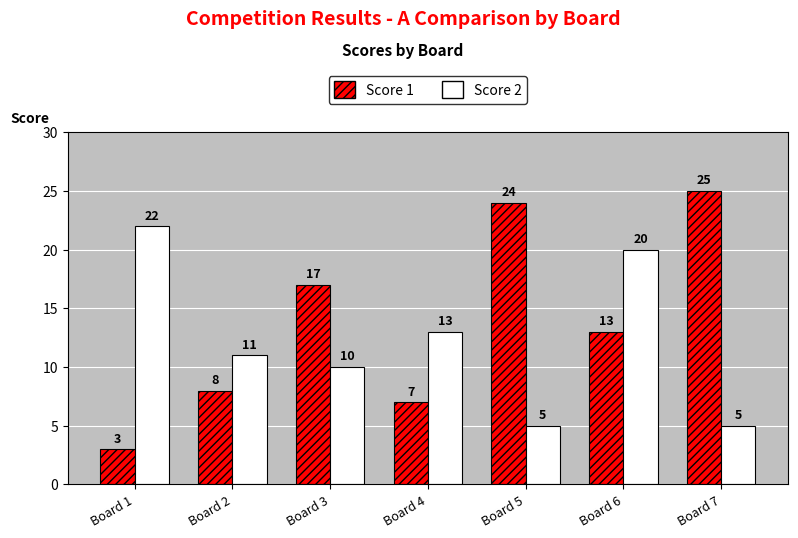

Which series has the widest spread of values?

Score 1